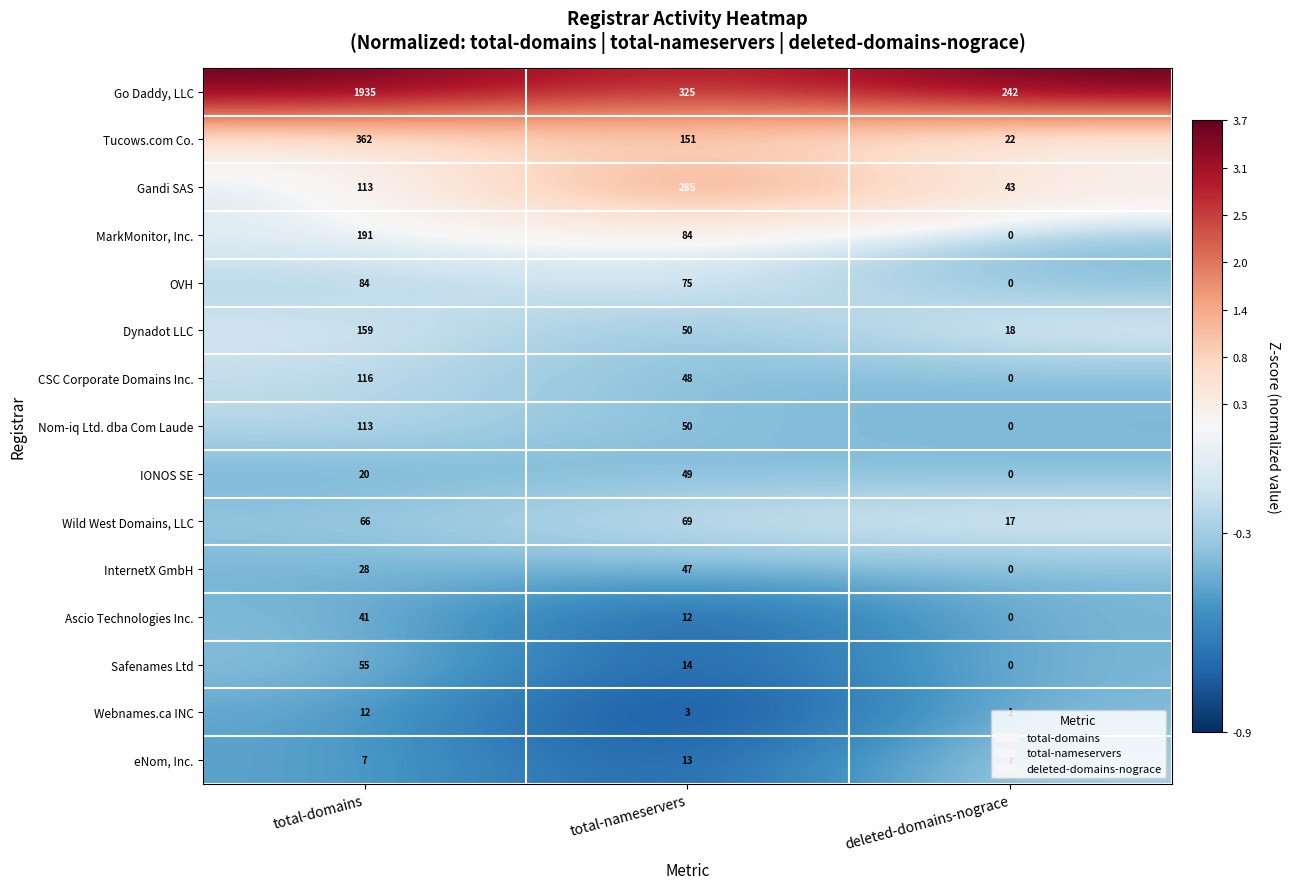

At how many categories does at least one series exceed 1?

3